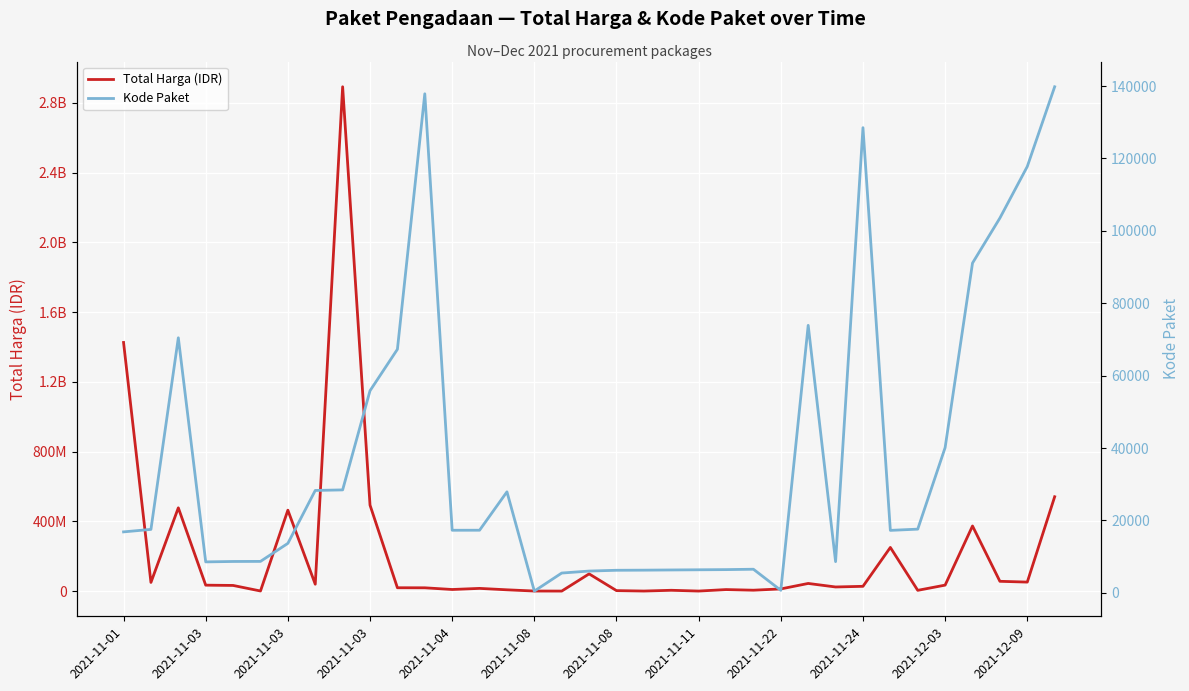

What are all the series names shown in the legend?

Total Harga (IDR), Kode Paket